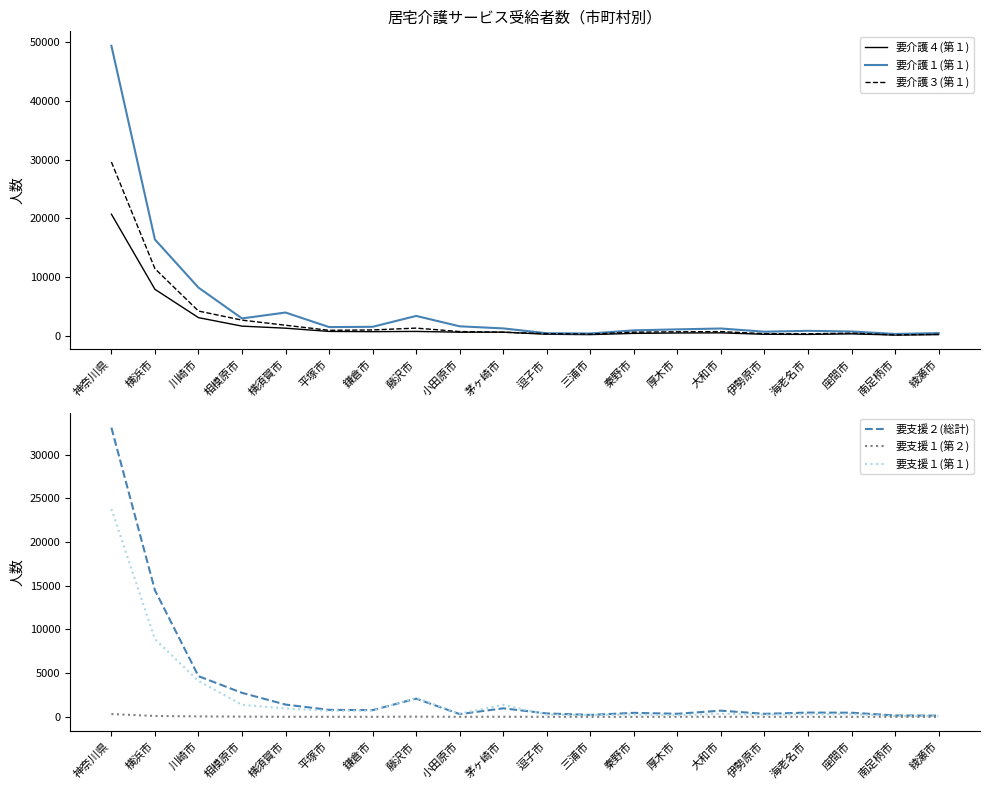

At which category is the sum across all series the highest?

神奈川県